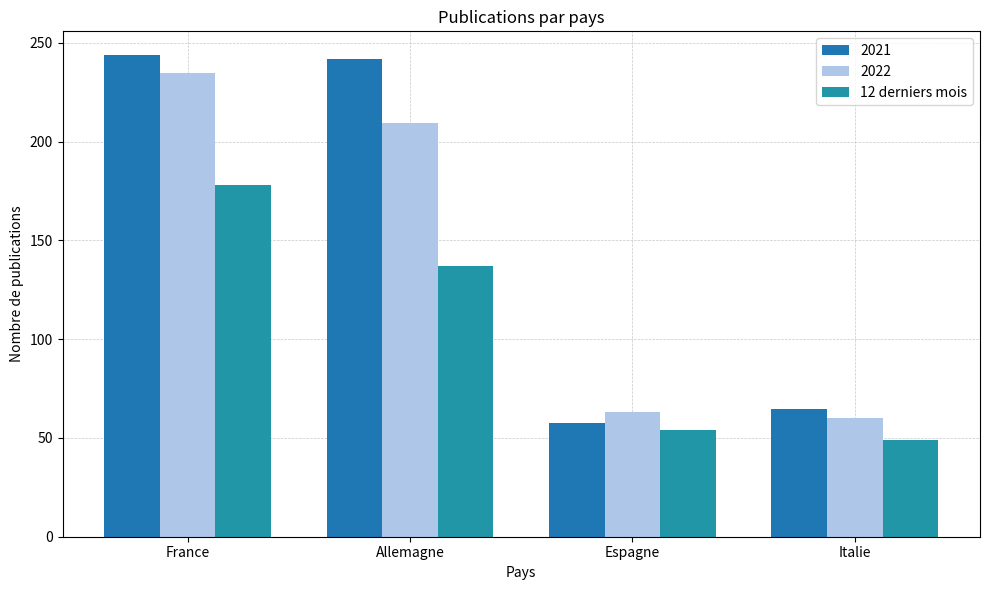

What is the minimum value shown in the chart?

49.0